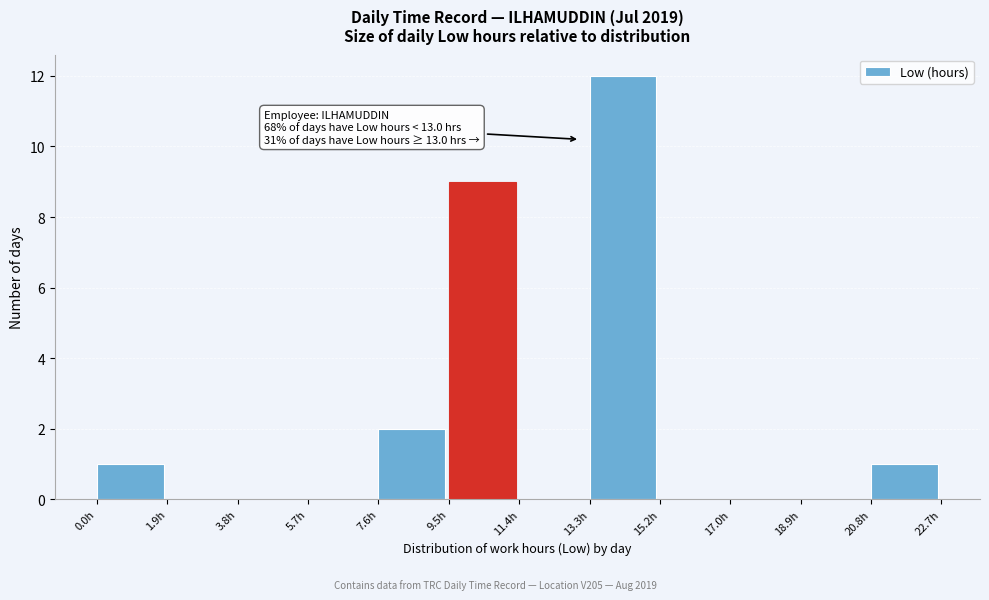

Which range on the x-axis has the tallest bar?

13.2 to 15.2